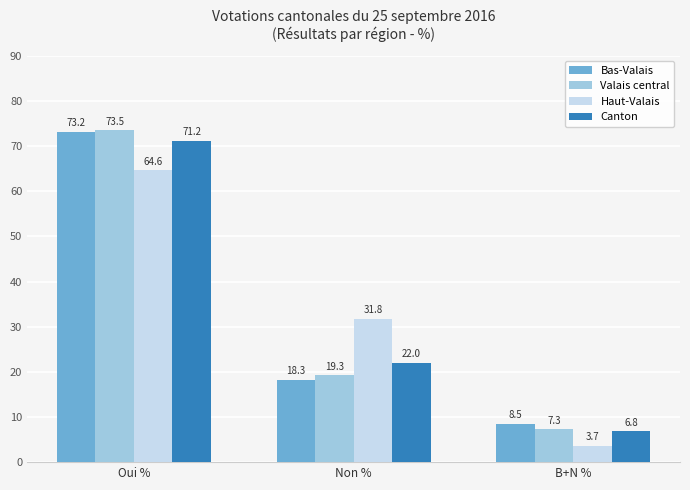

Reading left to right, extract all data points from this chart.

Bas-Valais: 73.2	18.3	8.5
Valais central: 73.5	19.3	7.3
Haut-Valais: 64.6	31.8	3.7
Canton: 71.2	22.0	6.8